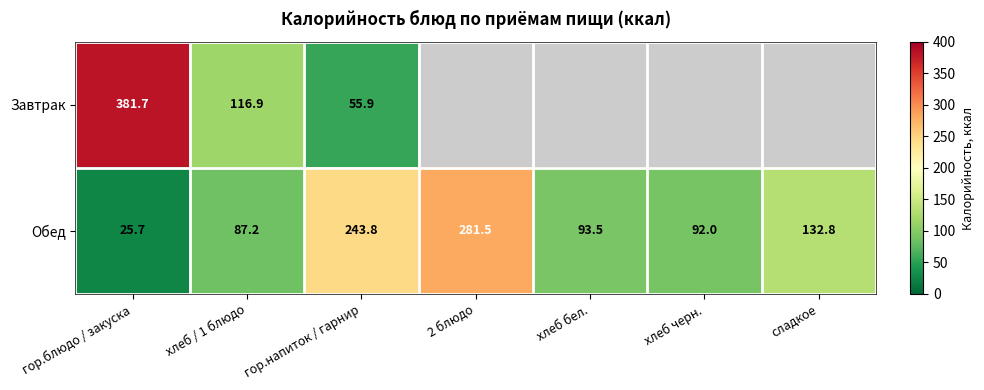

At which label does Обед first exceed 93?

гор.напиток / гарнир